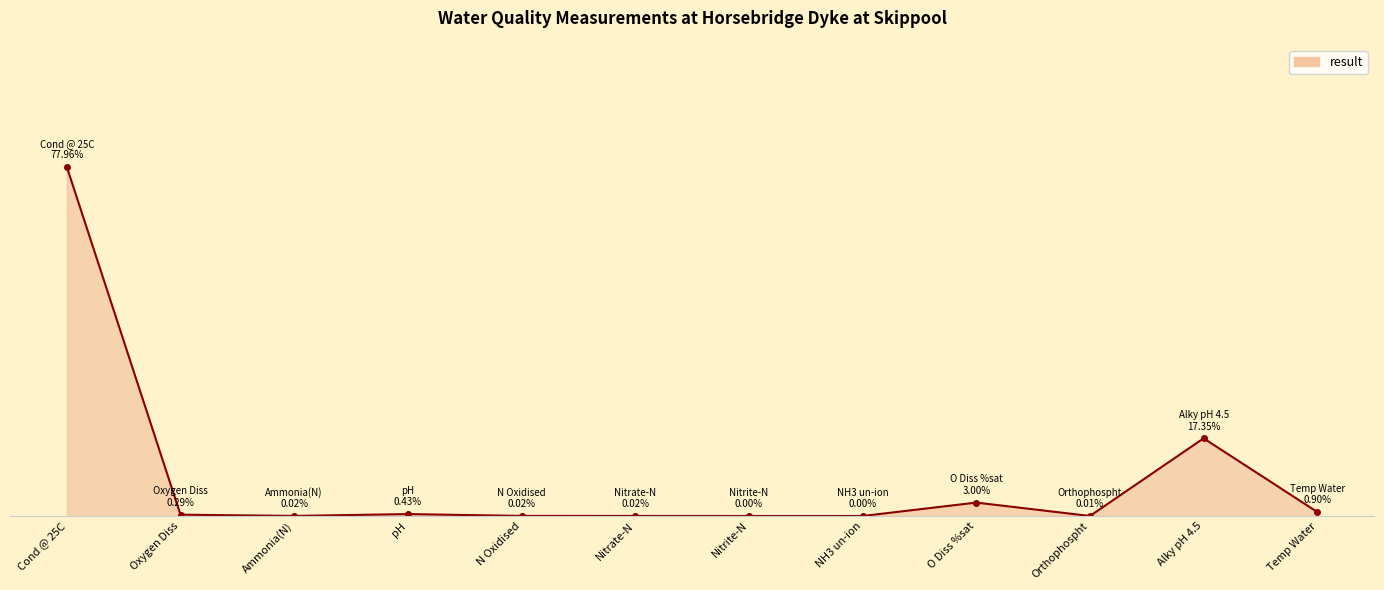

Does the chart have visible grid lines?

No